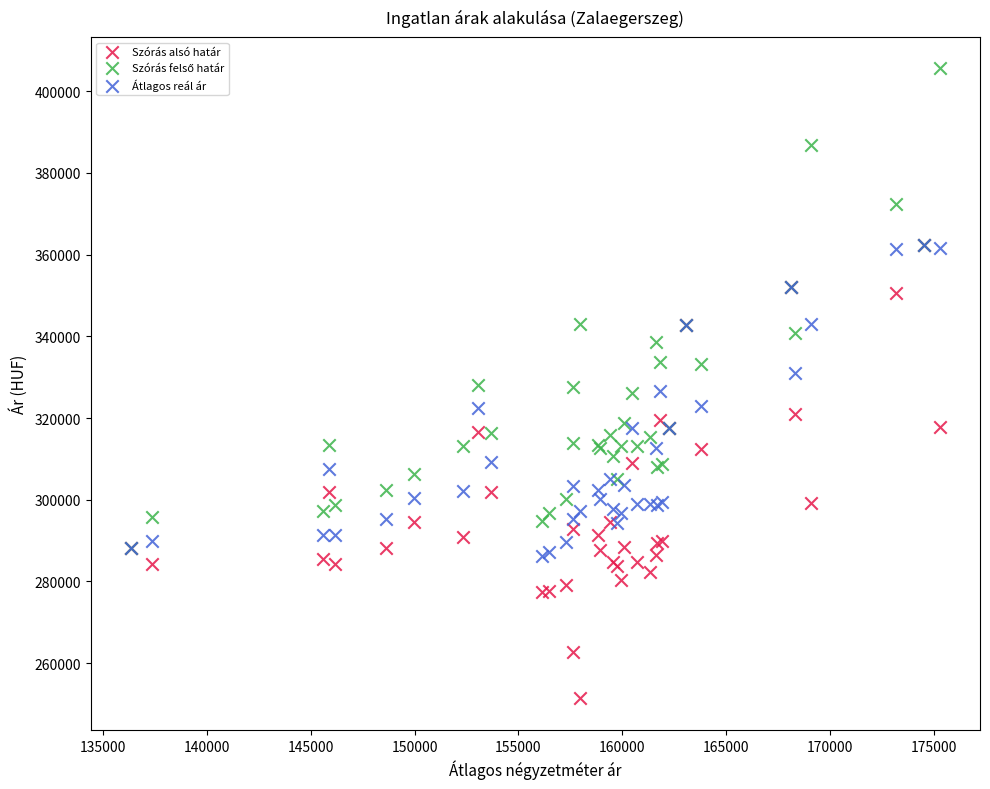

Which series reaches the minimum Y coordinate?

Szórás alsó határ